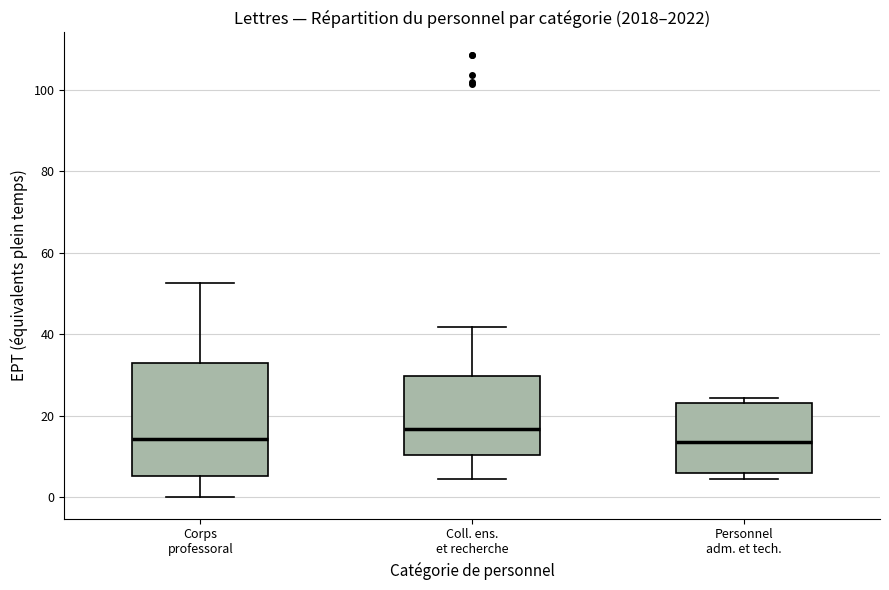

Reading left to right, transcribe this box plot: for each box, give where its median line is, the range the box spans, and where its two whiskers end, as read against the y-axis. The values are not printed on the chart, so give them approximately, as read against the axis.

Corps professoral: median 14, box 6 to 32, whiskers 0 to 52
Coll. ens. et recherche: median 16, box 10 to 30, whiskers 4 to 42
Personnel adm. et tech.: median 14, box 6 to 24, whiskers 4 to 24 (just above the box's upper edge)